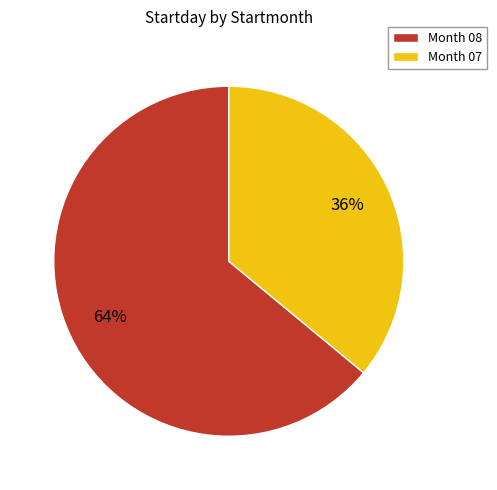

Rank the categories by value from highest to lowest.

Month 08, Month 07